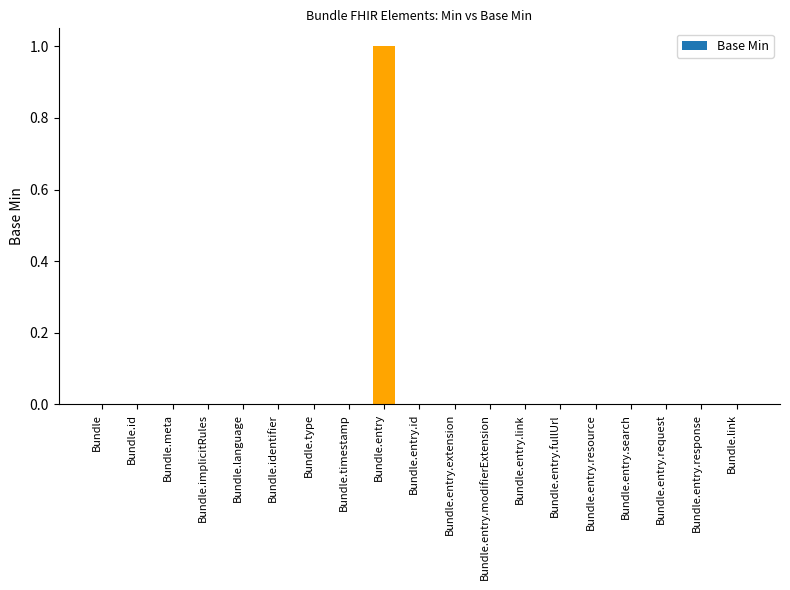

At which category does the chart reach its peak across all series?

Bundle.entry